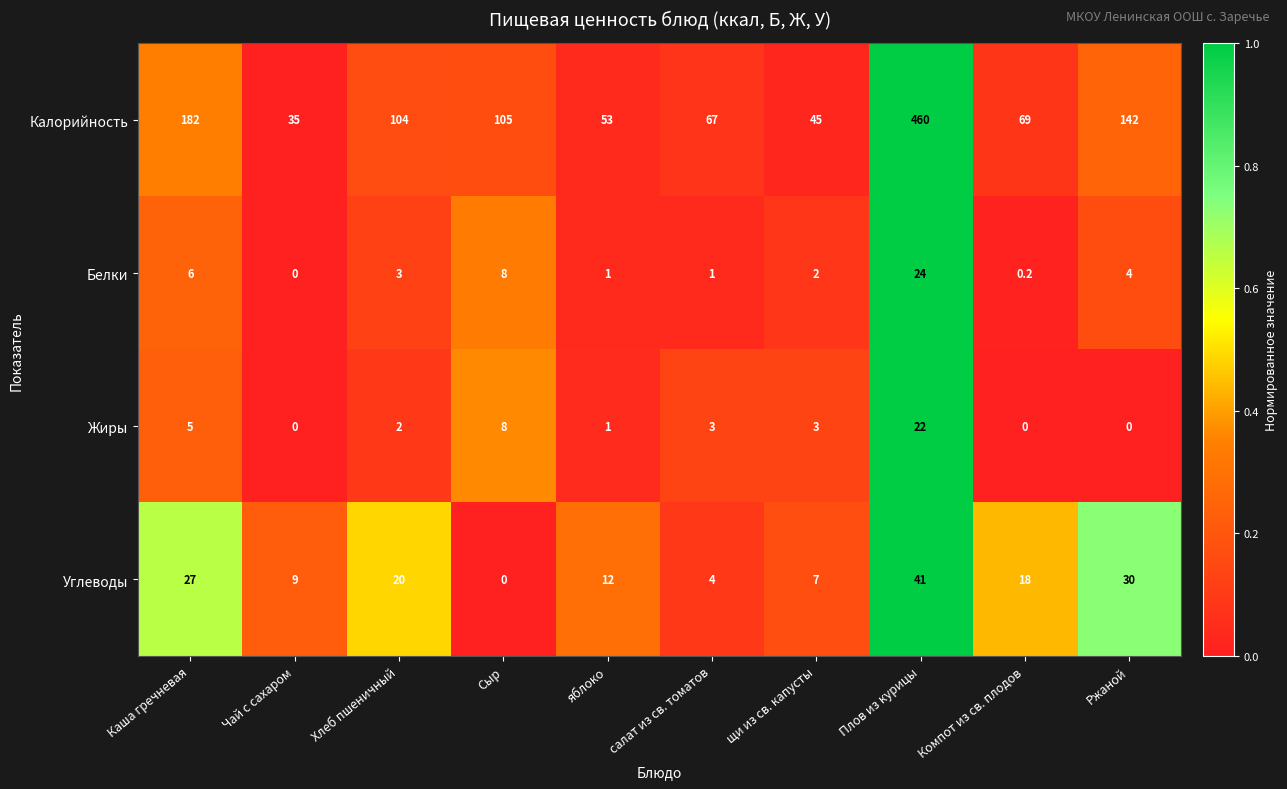

Rank the series by their maximum value, from lowest to highest.

Жиры, Белки, Углеводы, Калорийность